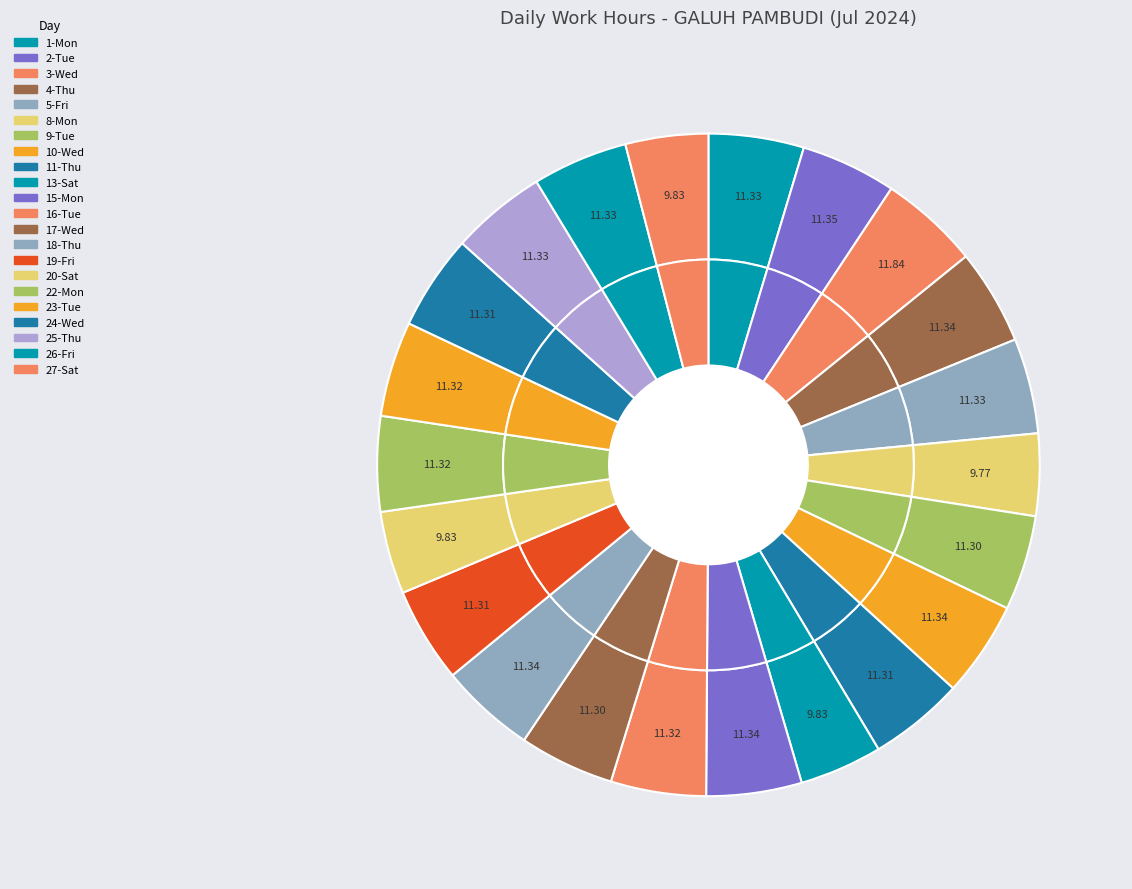

What portion of the pie excludes 20-Sat?

96.0%